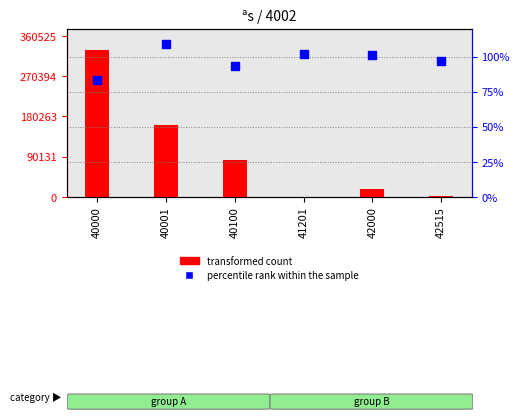

Which series reaches the minimum Y coordinate?

percentile rank within the sample